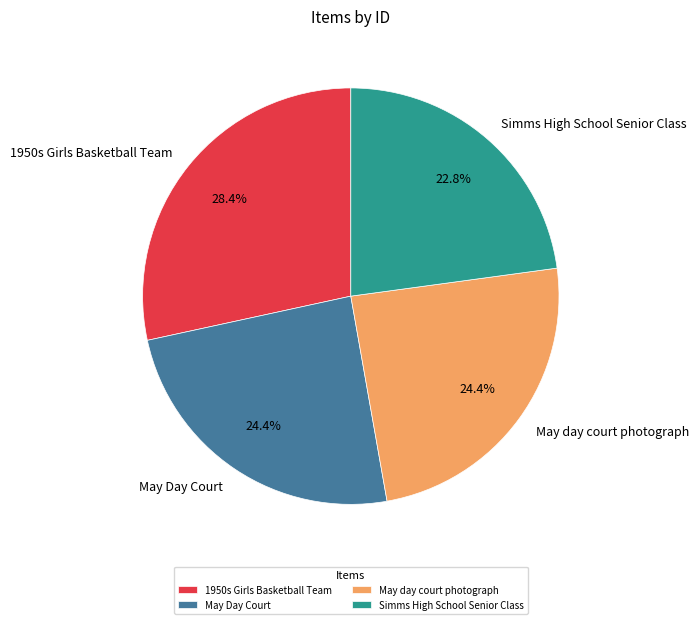

Does any single category account for the majority?

No